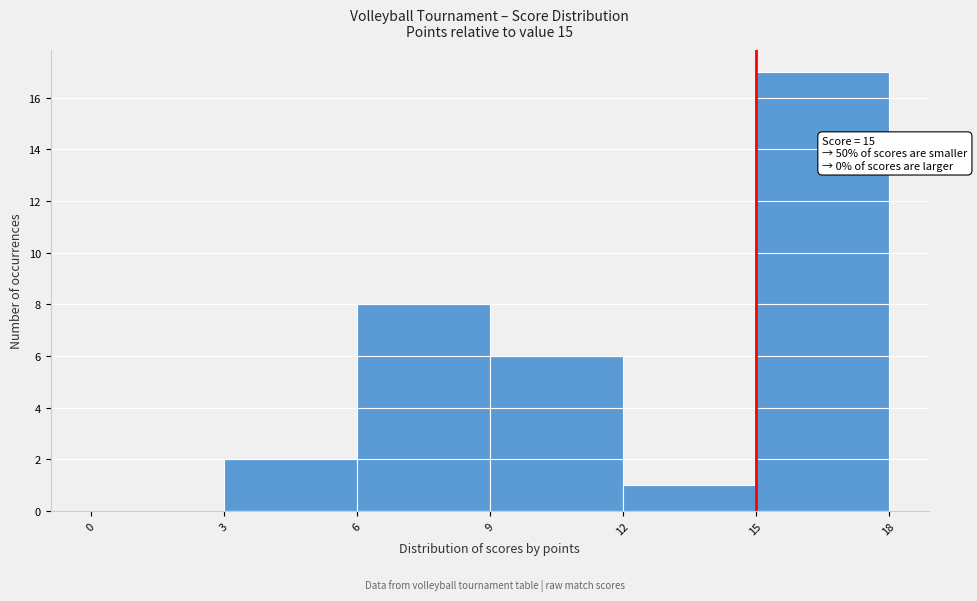

Which range on the x-axis has the tallest bar?

15 to 18